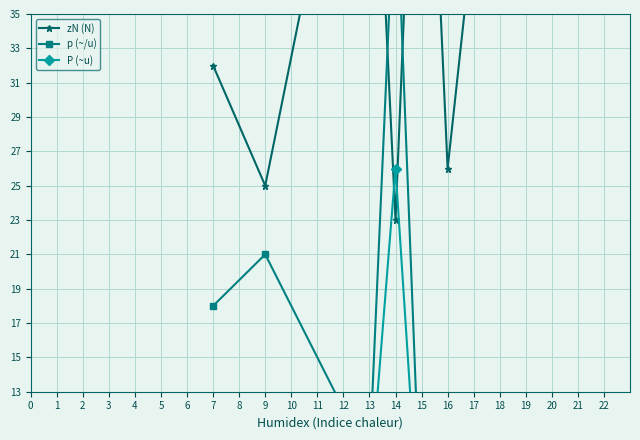

What are all the series names shown in the legend?

zN (N), p (~/u), P (~u)